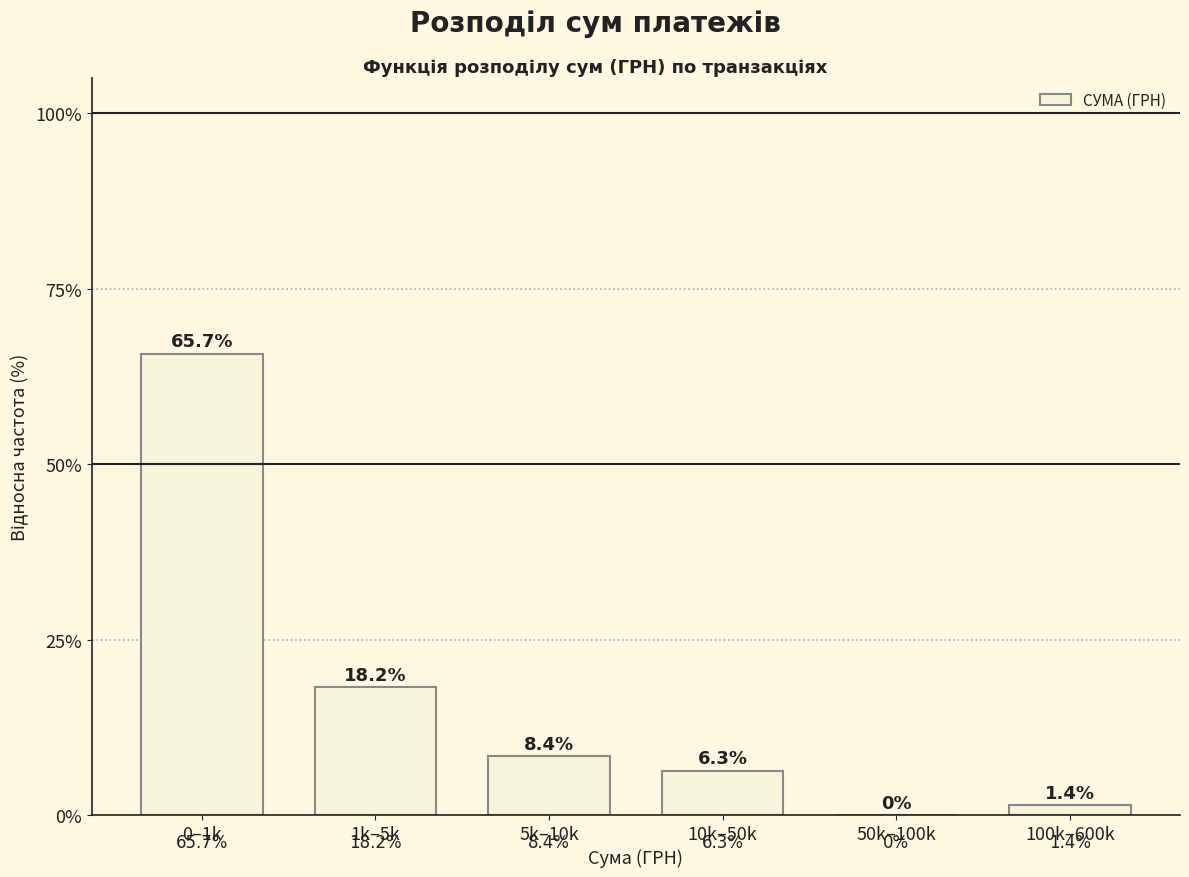

Reading left to right, list all the values displayed in this chart.

0–1k=65.7	1k–5k=18.2	5k–10k=8.4	10k–50k=6.3	50k–100k=0.0	100k–600k=1.4